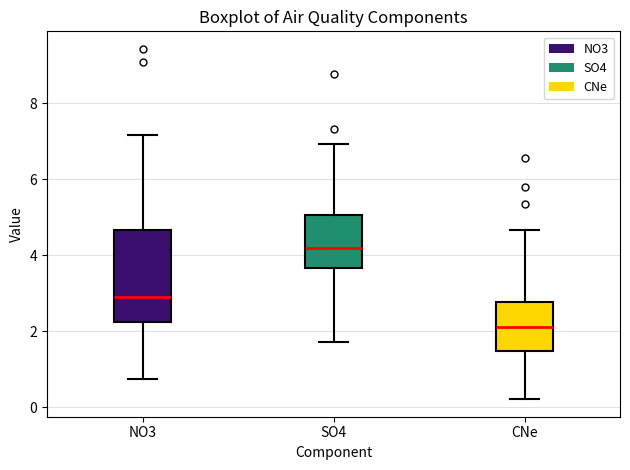

Which box's median line is the highest?

SO4